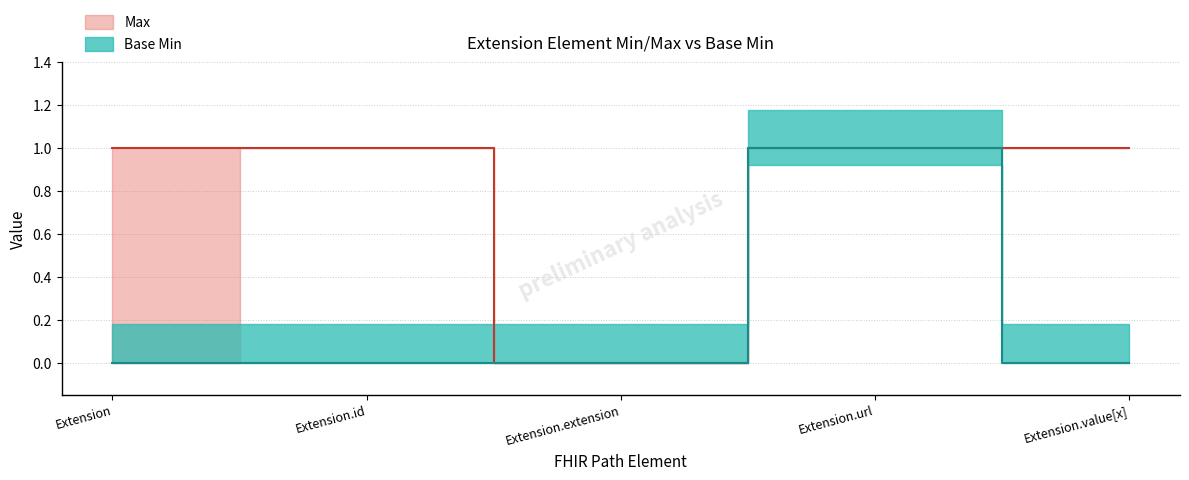

Reading left to right, extract all data points from this chart.

Max: Extension=1	Extension.id=1	Extension.extension=0	Extension.url=1	Extension.value[x]=1
Base Min: Extension=0	Extension.id=0	Extension.extension=0	Extension.url=1	Extension.value[x]=0